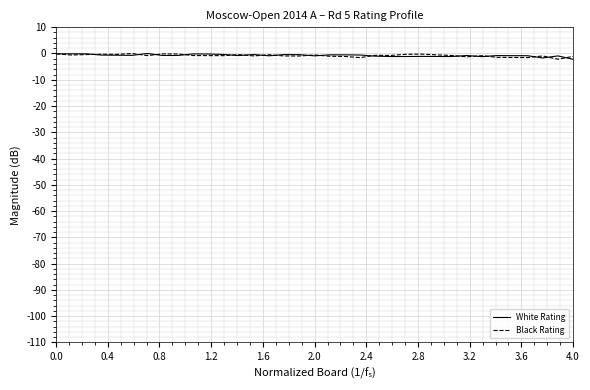

Does the chart display data point markers on the line(s)?

No